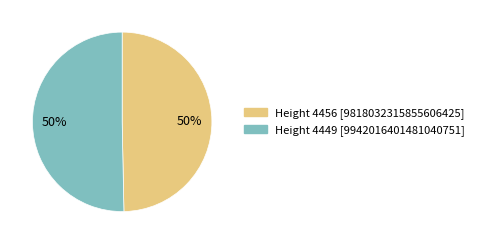

How many slices are in this pie chart?

2